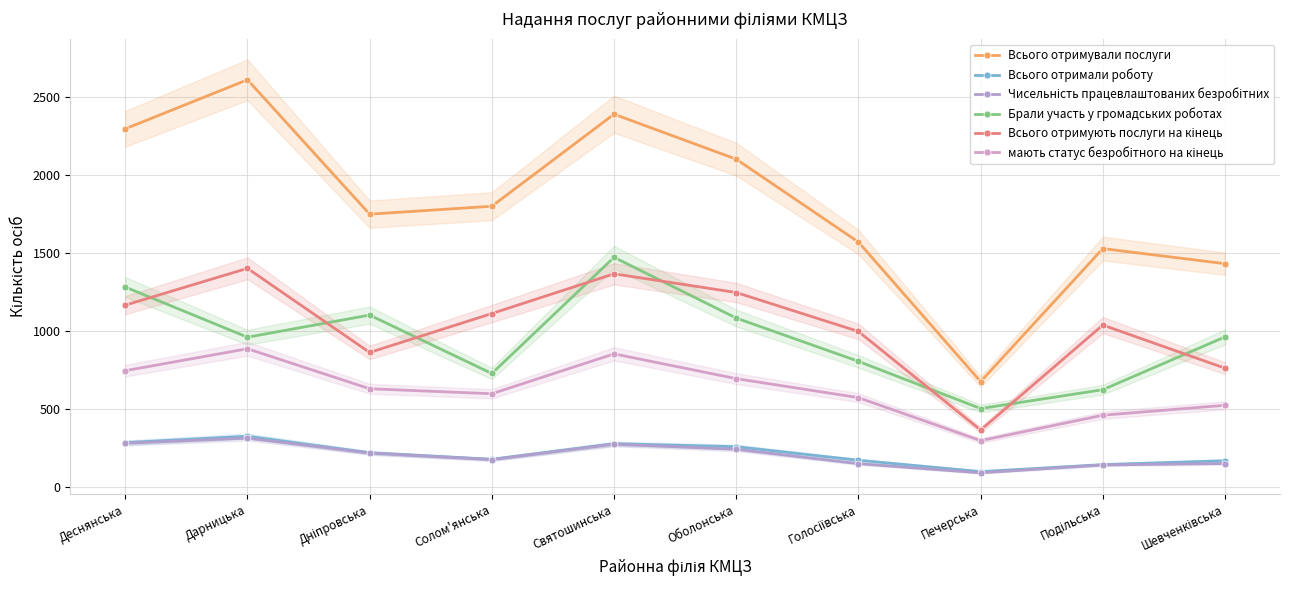

What is the label of the 3rd point from the right?

Печерська